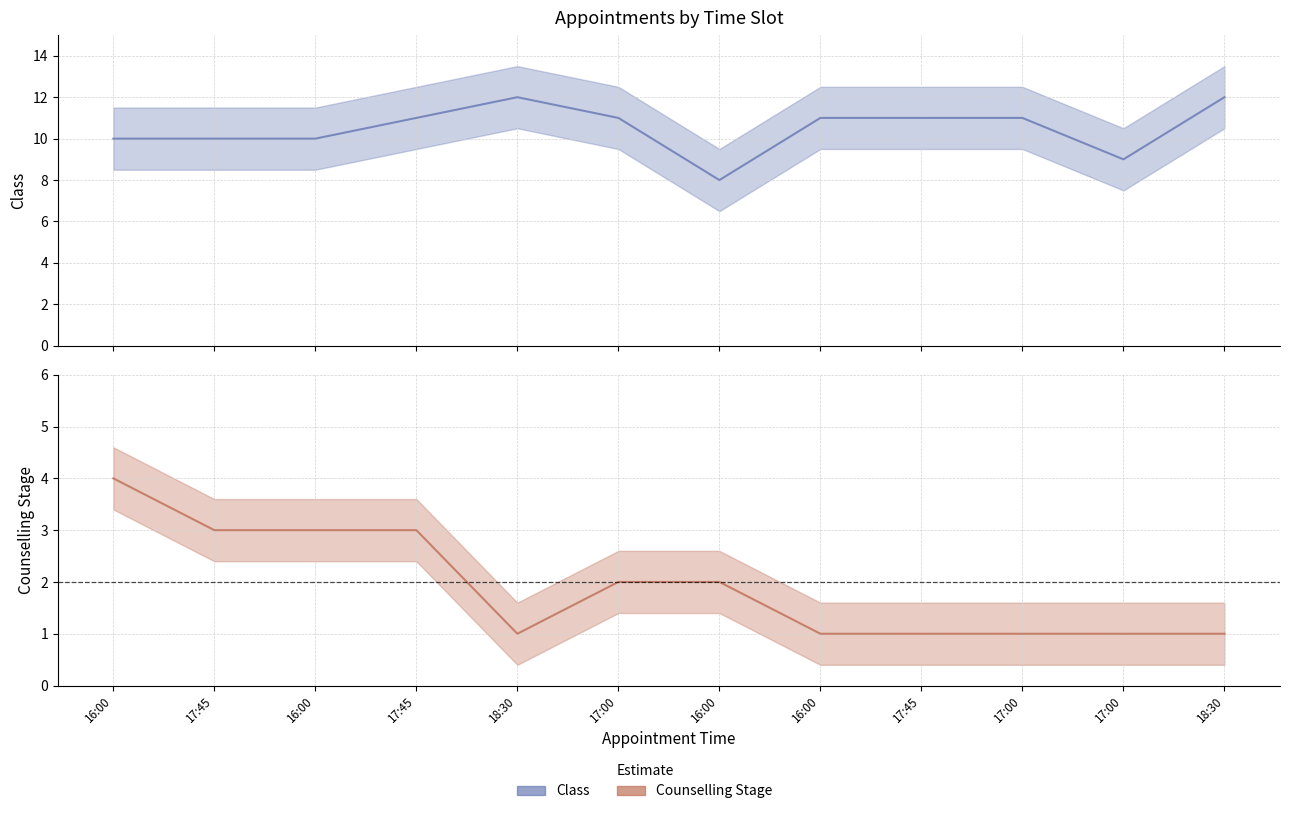

What is the value of the Class point at the 3rd from the left?

10